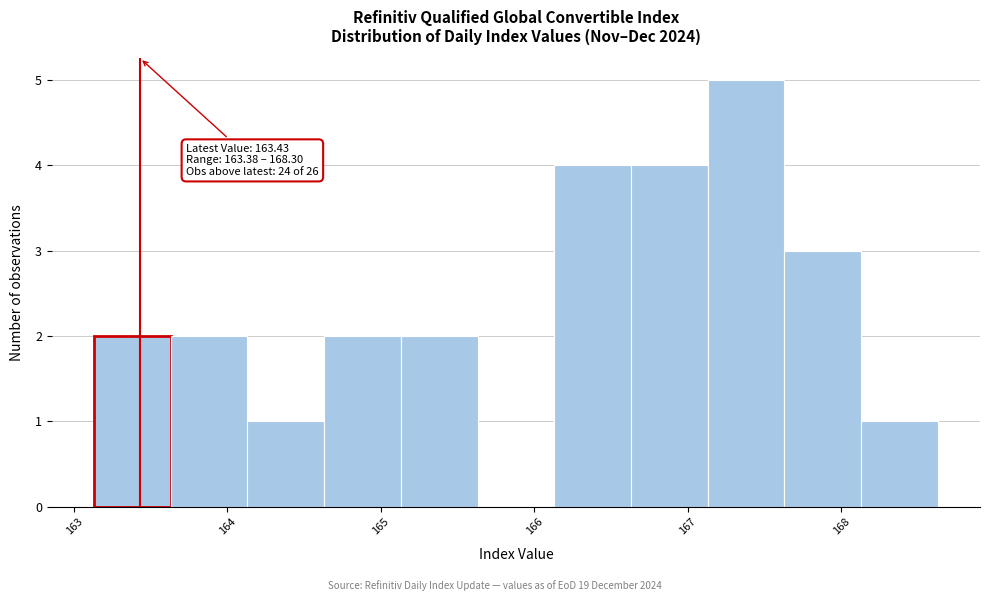

Which range on the x-axis has the tallest bar?

167.13 to 167.63